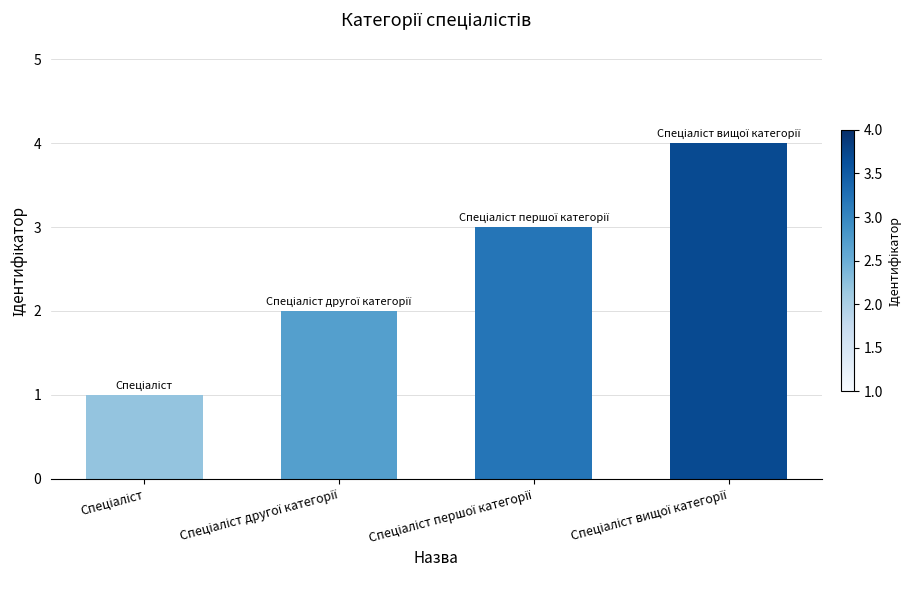

How many data points are less than 3?

2